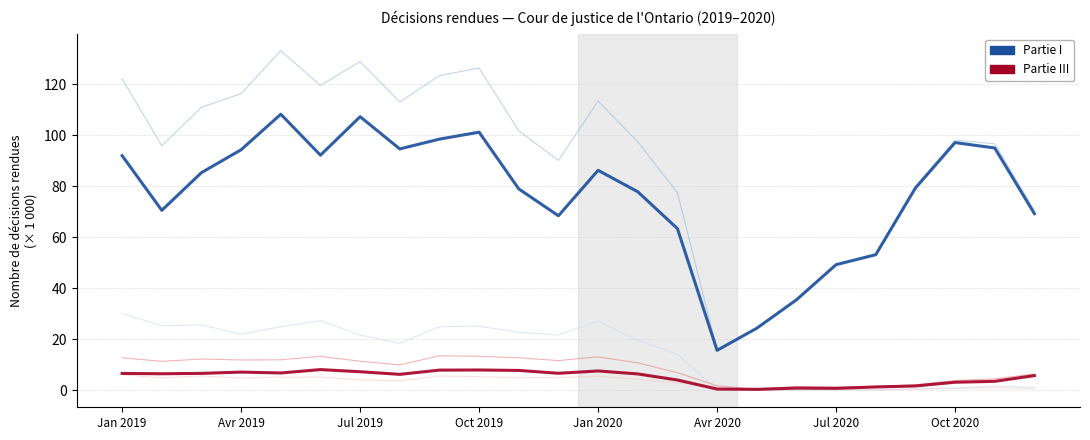

How many lines are shown in the chart?

6